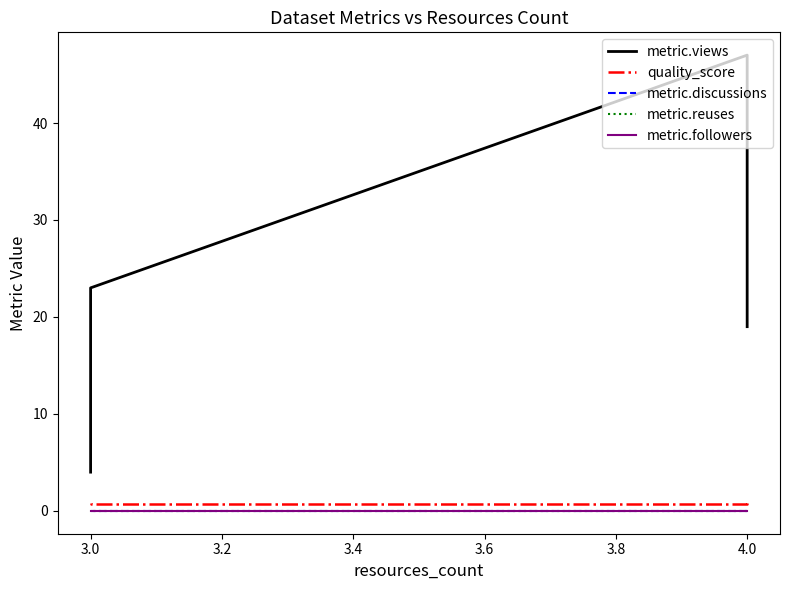

True or false: metric.views and metric.discussions cross at least once.

False